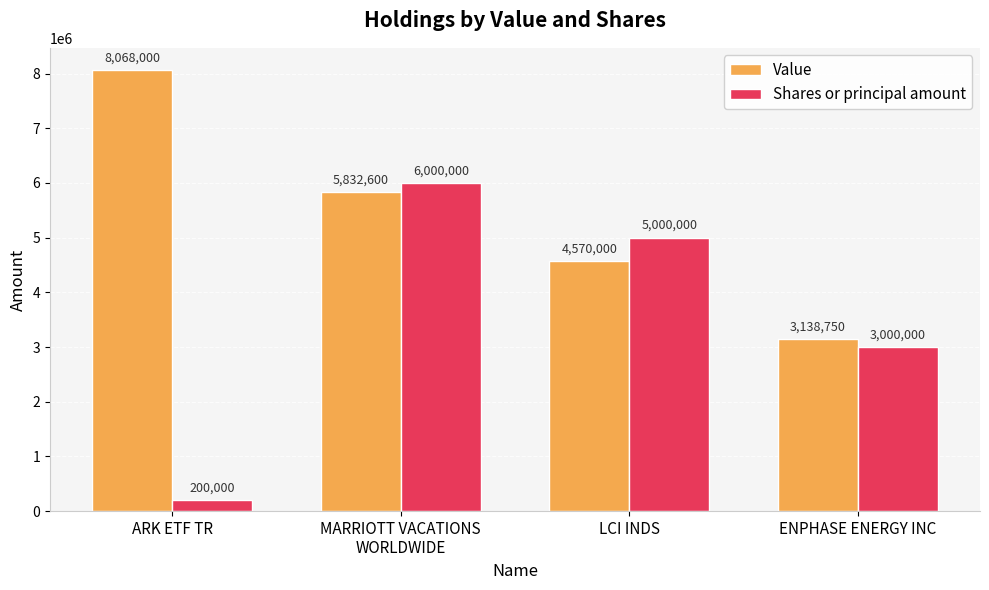

What are all the series names shown in the legend?

Value, Shares or principal amount